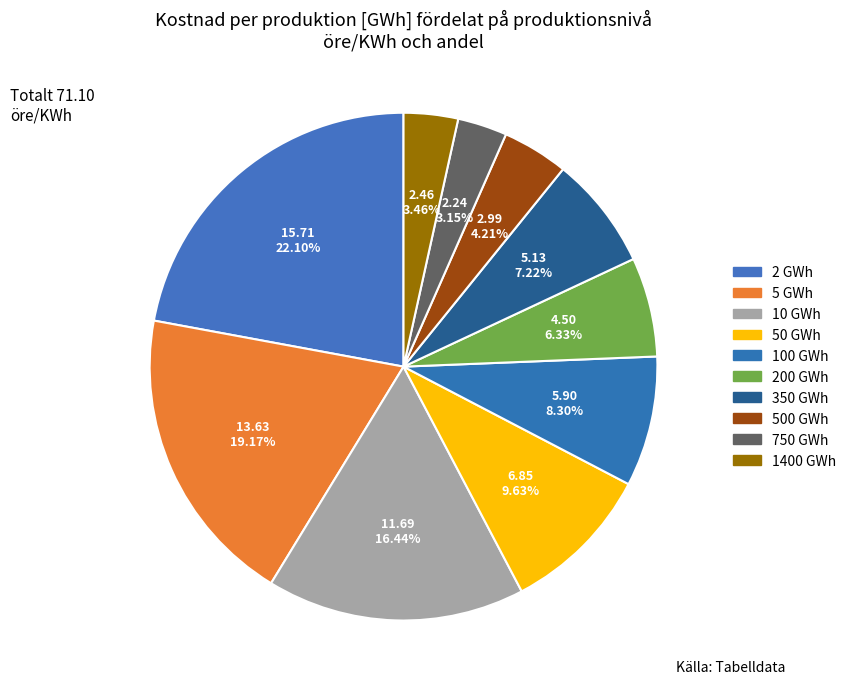

Count the number of slices in the pie.

10